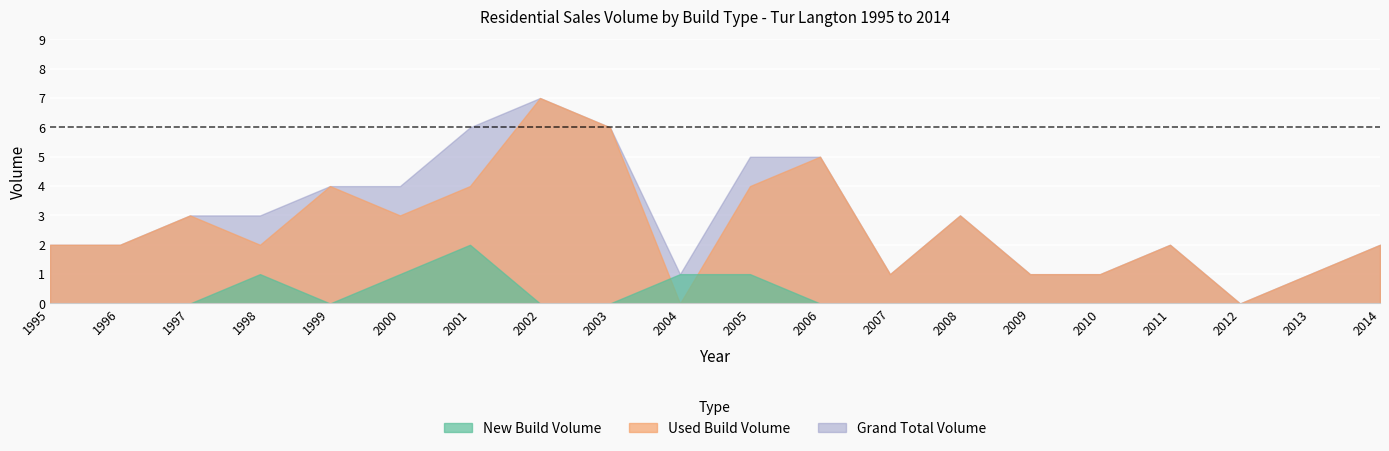

How many data points does each series have?

20